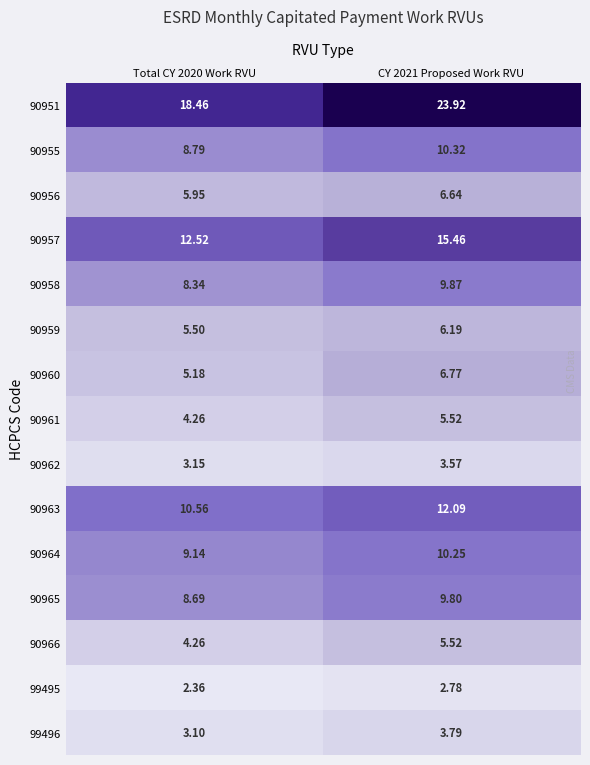

Is the value of 90955 at CY 2021 Proposed Work RVU greater than the value of 90951 at CY 2021 Proposed Work RVU?

No